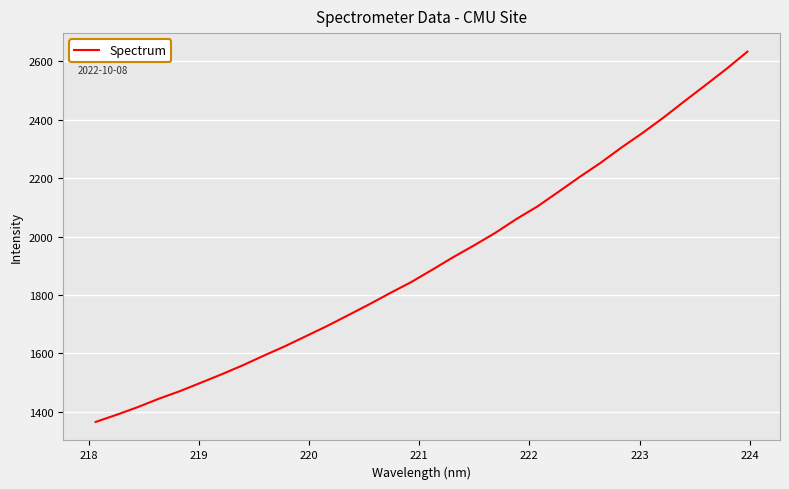

What is the smallest value displayed?

1365.0